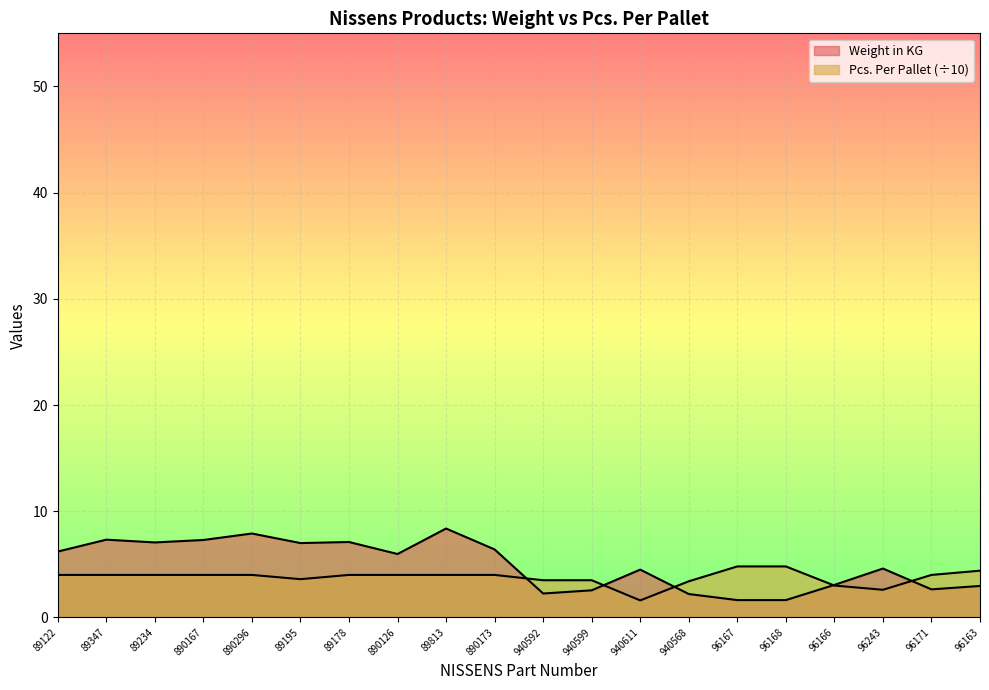

At 890296, list the series in order from smallest to largest.

Pcs. Per Pallet, Weight in KG